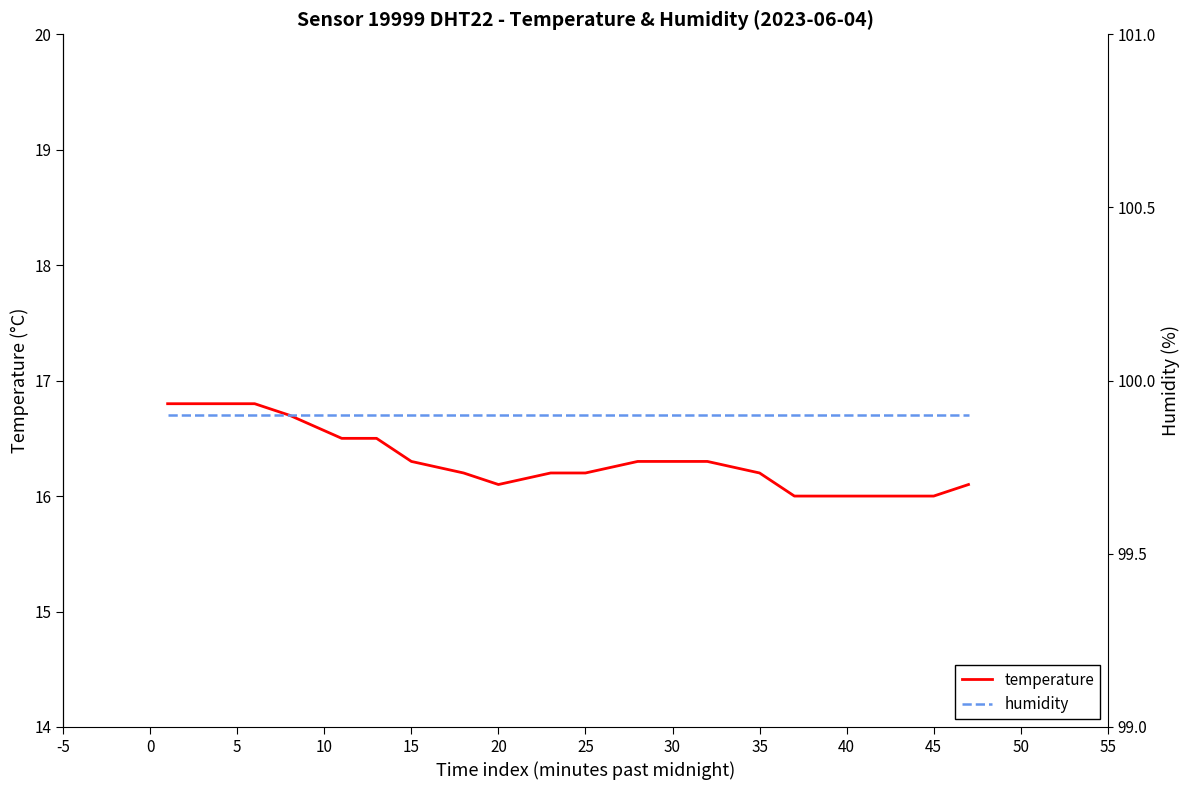

Between 5 and 25, which is larger?

5